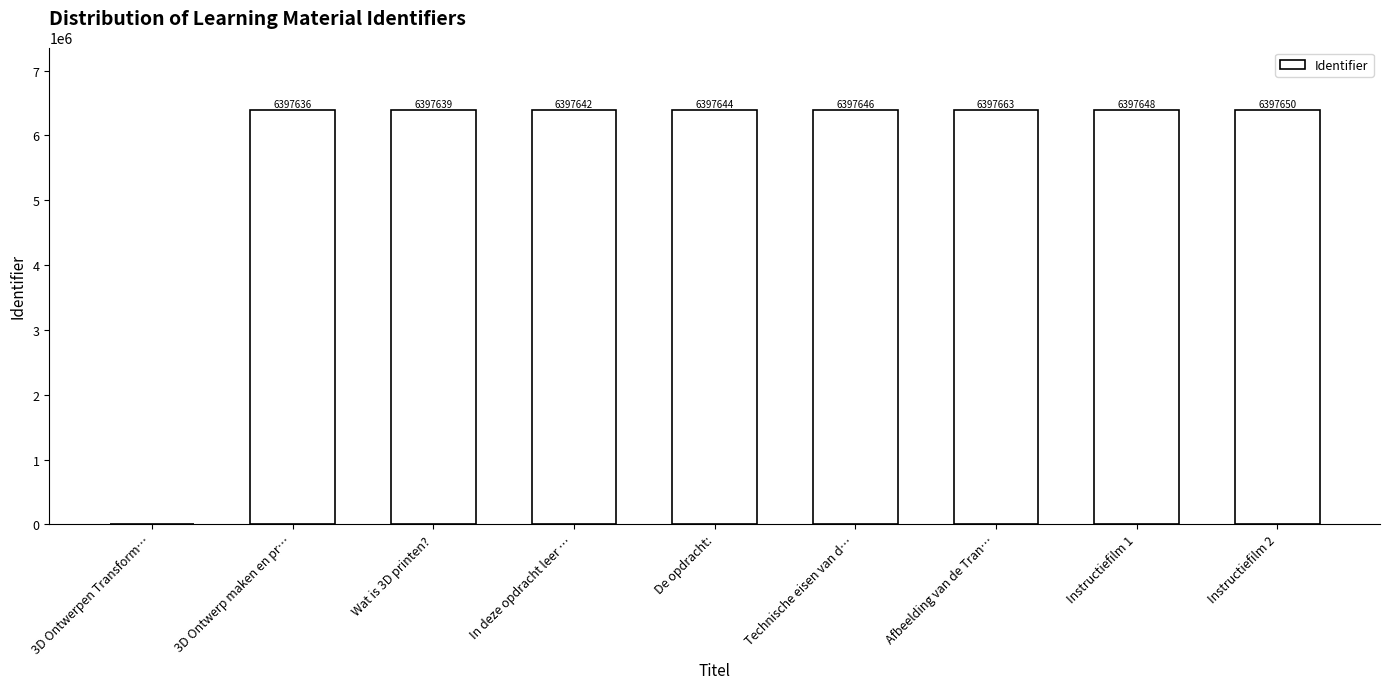

What is the difference between the values at Technische eisen van d… and De opdracht:?

2